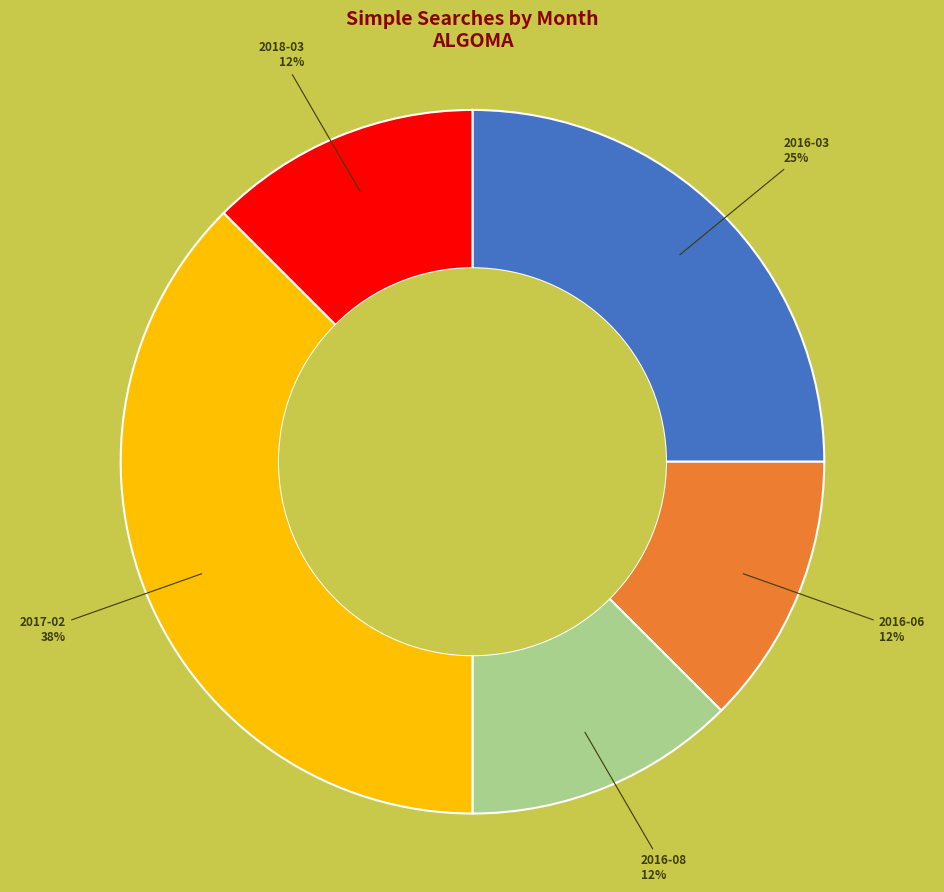

True or false: 2016-06 accounts for 12% of the total.

True